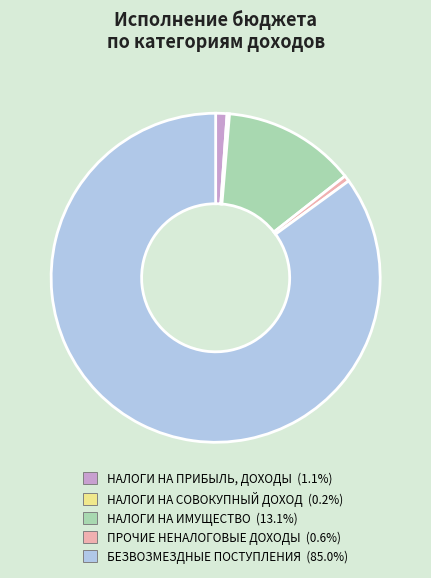

Which has a higher value, НАЛОГИ НА ИМУЩЕСТВО or БЕЗВОЗМЕЗДНЫЕ ПОСТУПЛЕНИЯ?

БЕЗВОЗМЕЗДНЫЕ ПОСТУПЛЕНИЯ